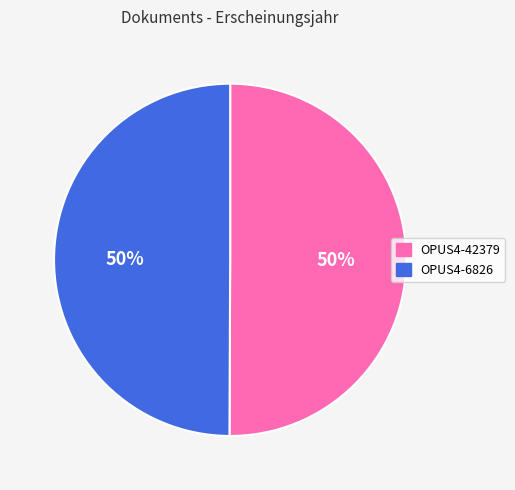

What percentage is the OPUS4-42379 slice, to the nearest percent?

50%